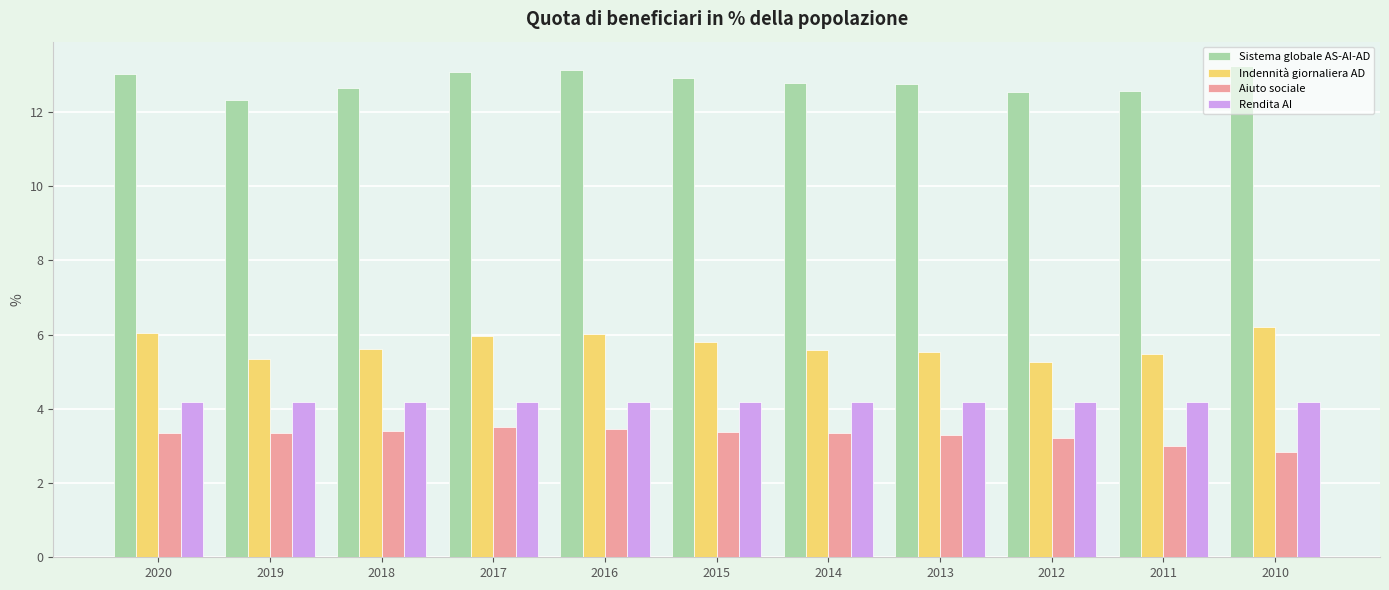

How many groups of bars are there?

11